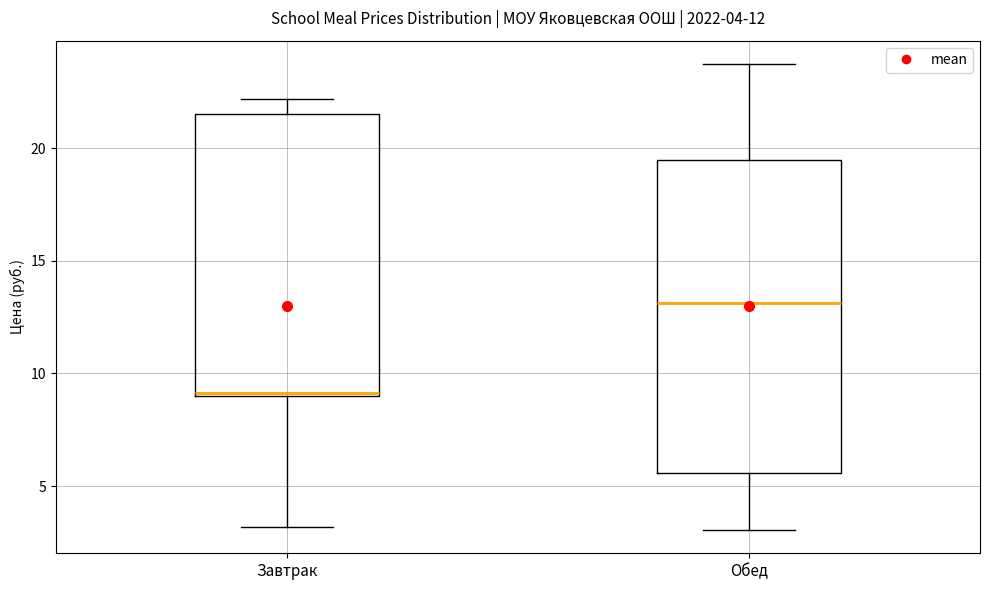

Which box has the lowest median line?

Завтрак